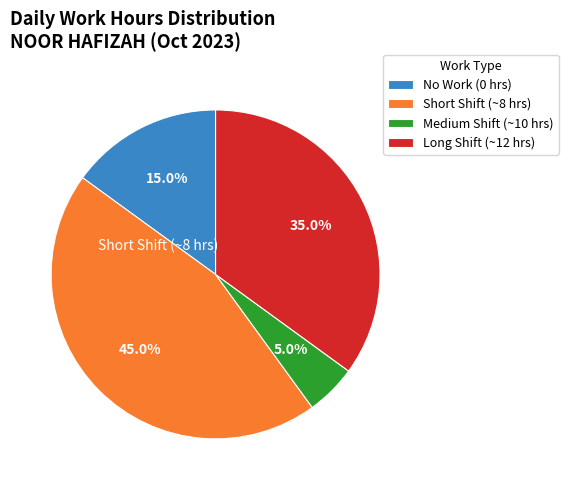

Does Long Shift (~12 hrs) account for over 50% of the chart?

No